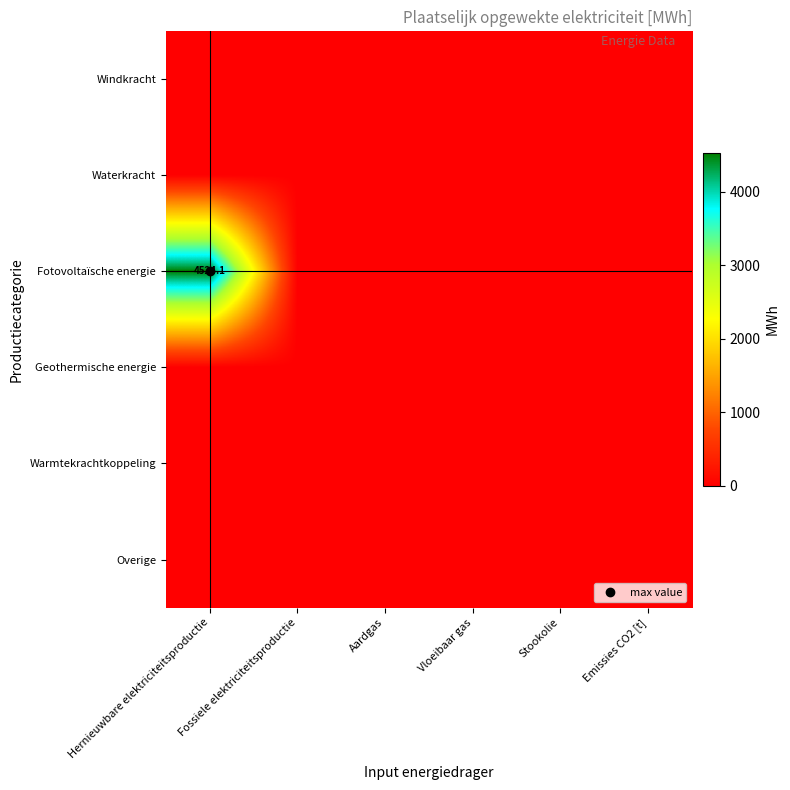

Is it true that Fotovoltaïsche energie equals 0.0 at Fossiele elektriciteitsproductie?

True